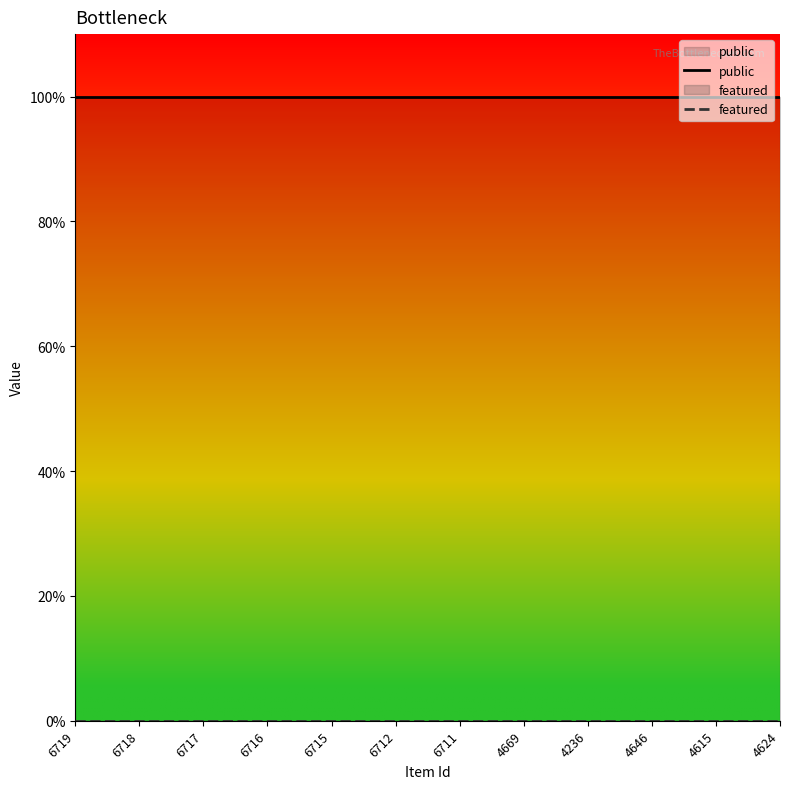

True or false: public and featured intersect in this chart.

False